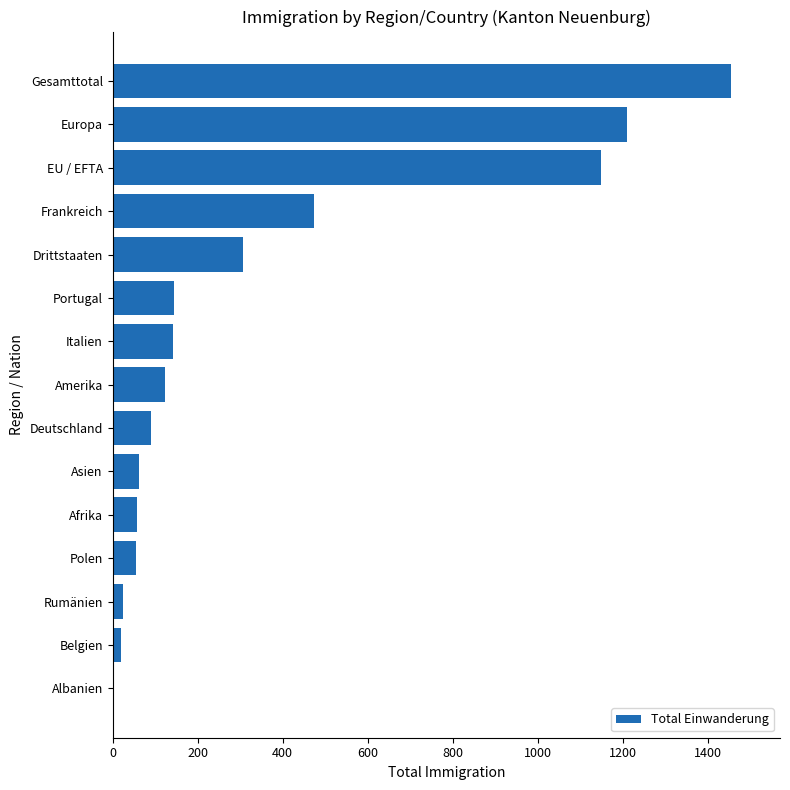

Between Portugal and Albanien, which is larger?

Portugal